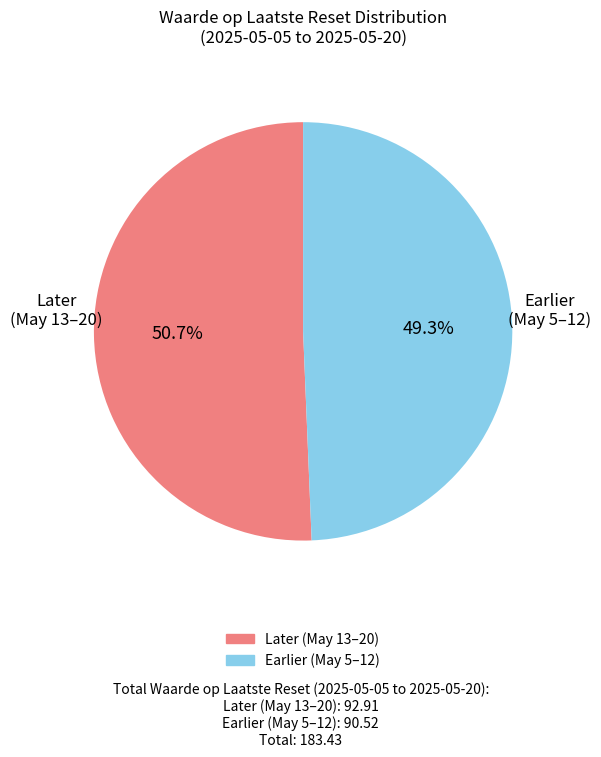

Does any single category account for the majority?

Yes